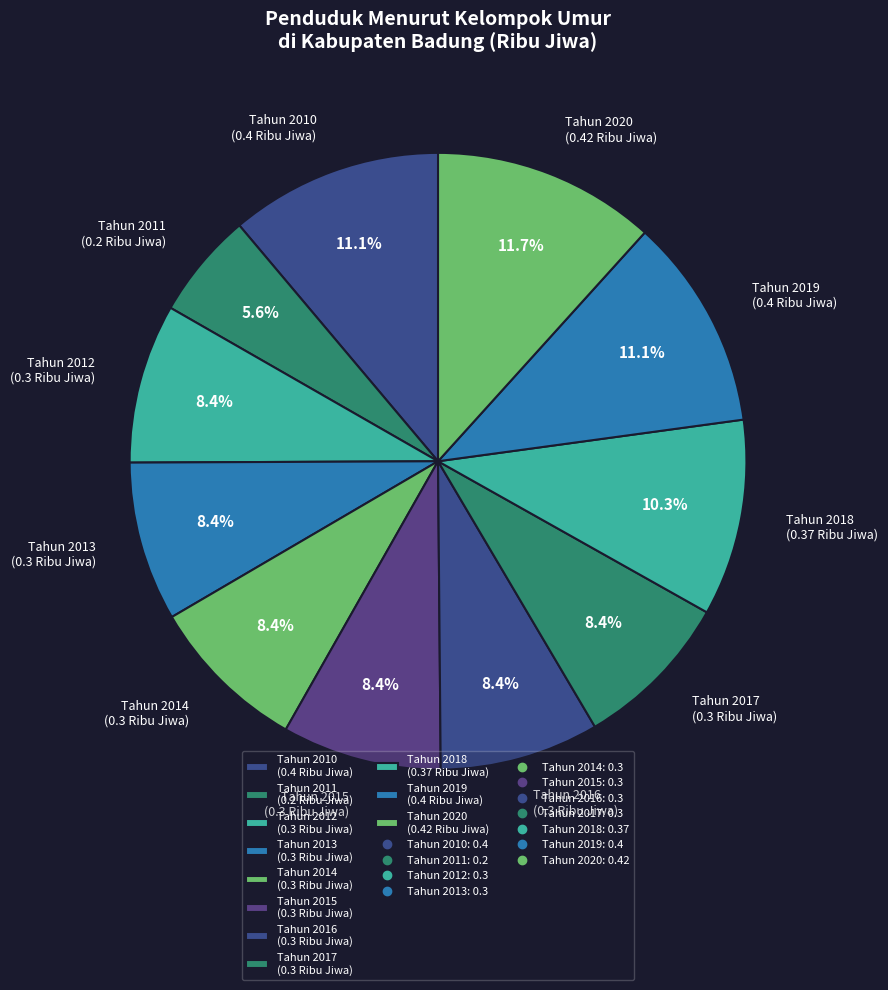

To the nearest percent, what is the difference between the largest and smallest slice percentages?

6%